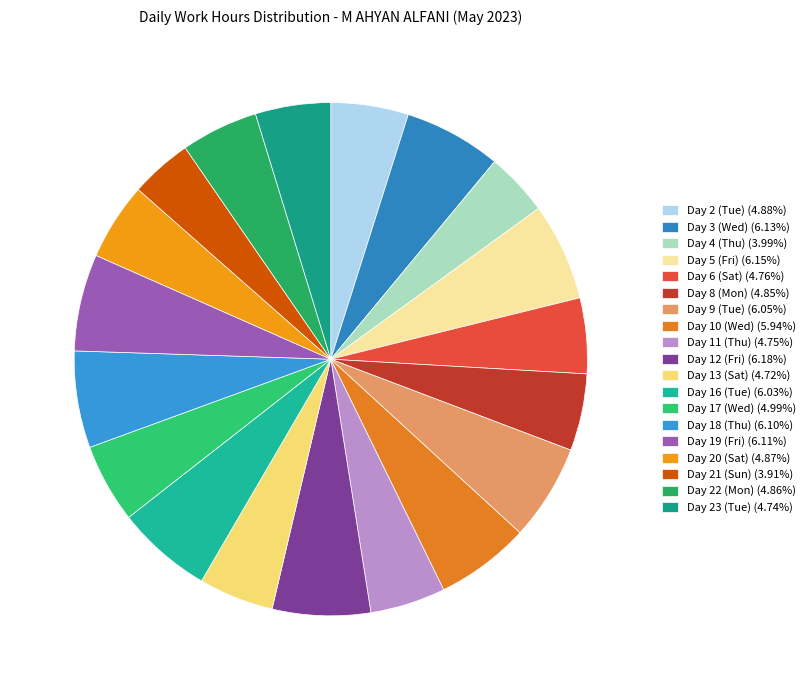

What percentage is the Day 23 (Tue) slice, to the nearest percent?

5%